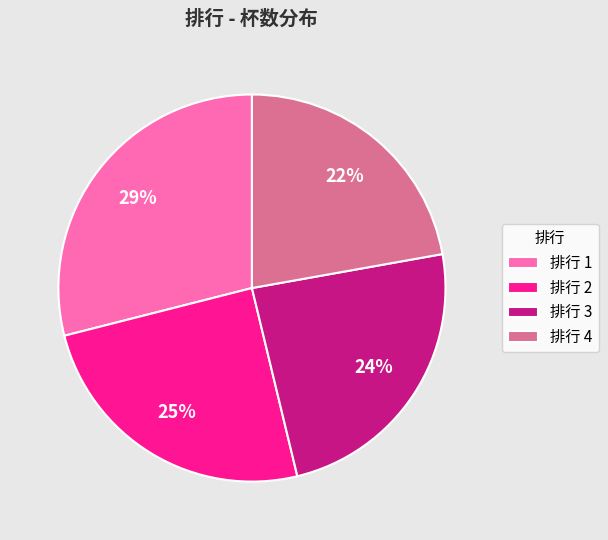

True or false: 排行 4 accounts for 28% of the total.

False